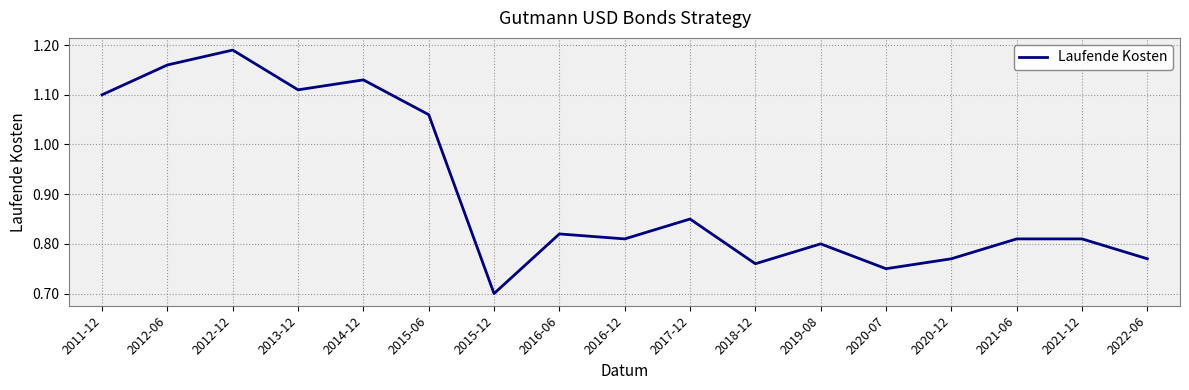

What position from the right is 2022-06?

1